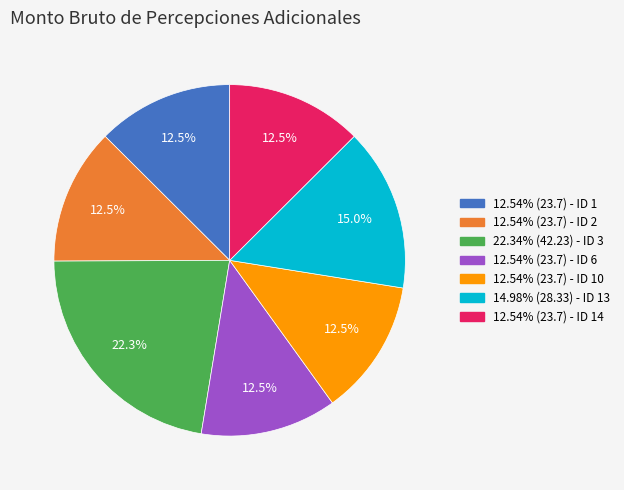

Does any single category account for the majority?

No